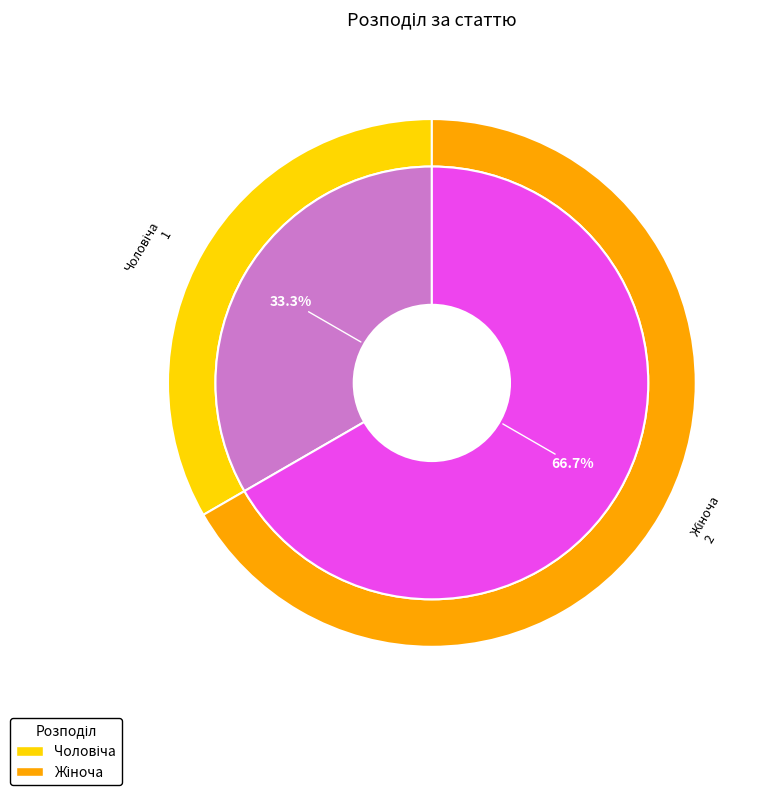

Is it true that Жіноча is 67% of the pie?

True